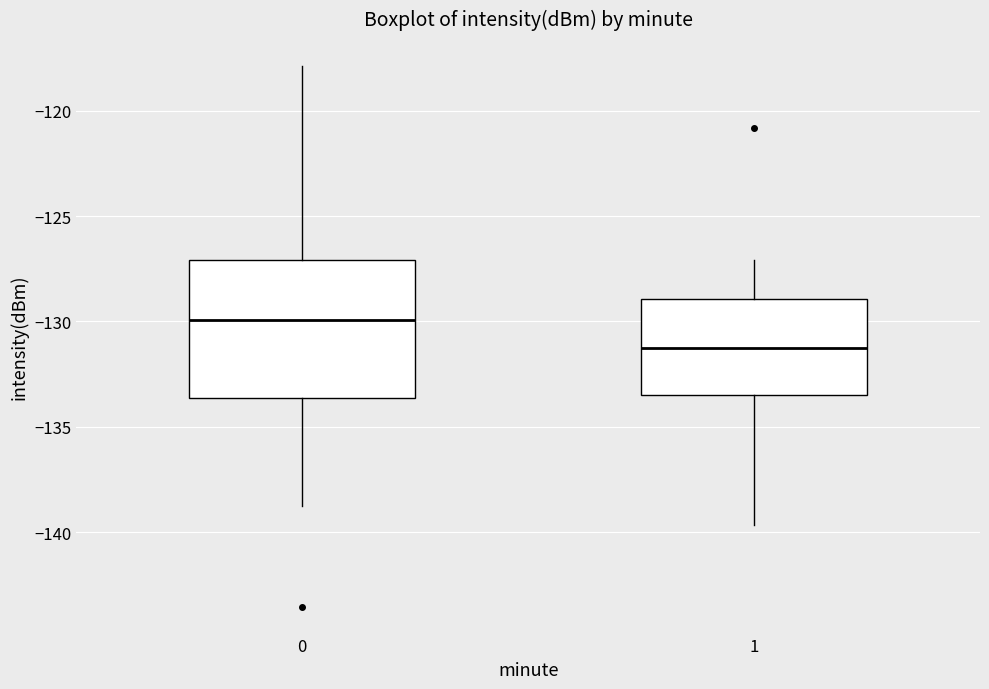

Where does the median line of the box at x = 0 sit on the y-axis? The values are not printed on the chart, so give them approximately, as read against the axis.

-130.0